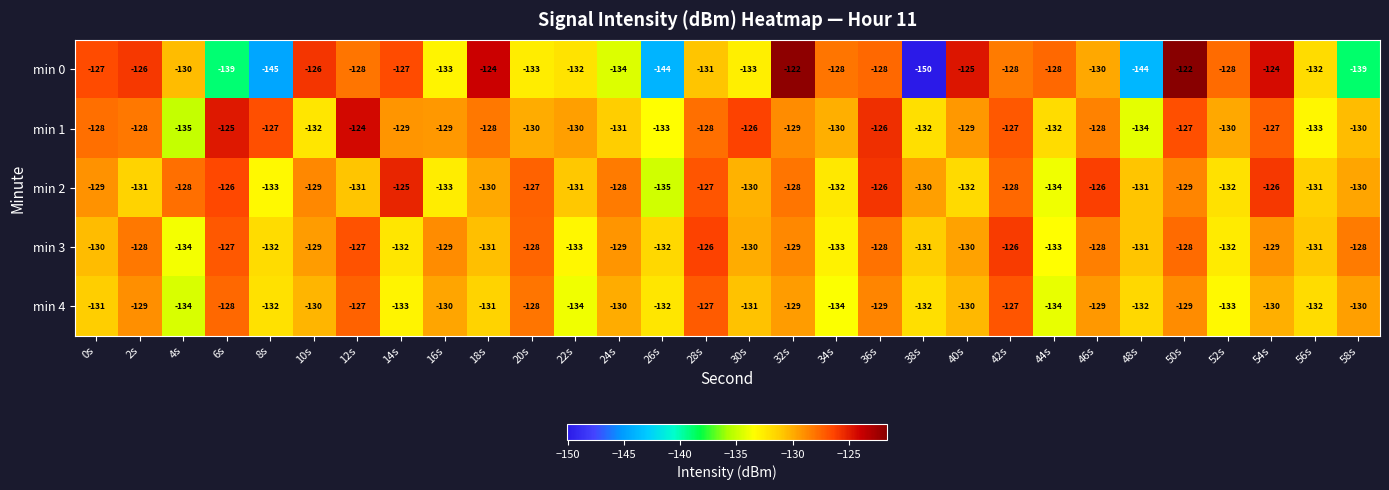

At which category does the chart reach its minimum across all series?

38s